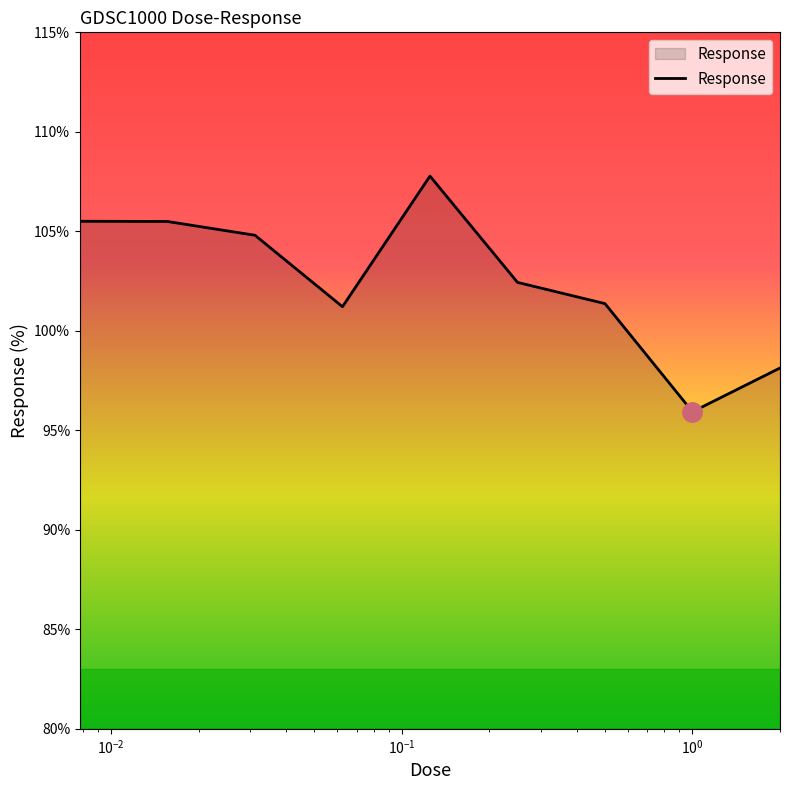

What is the difference between the second highest and minimum values?

9.6